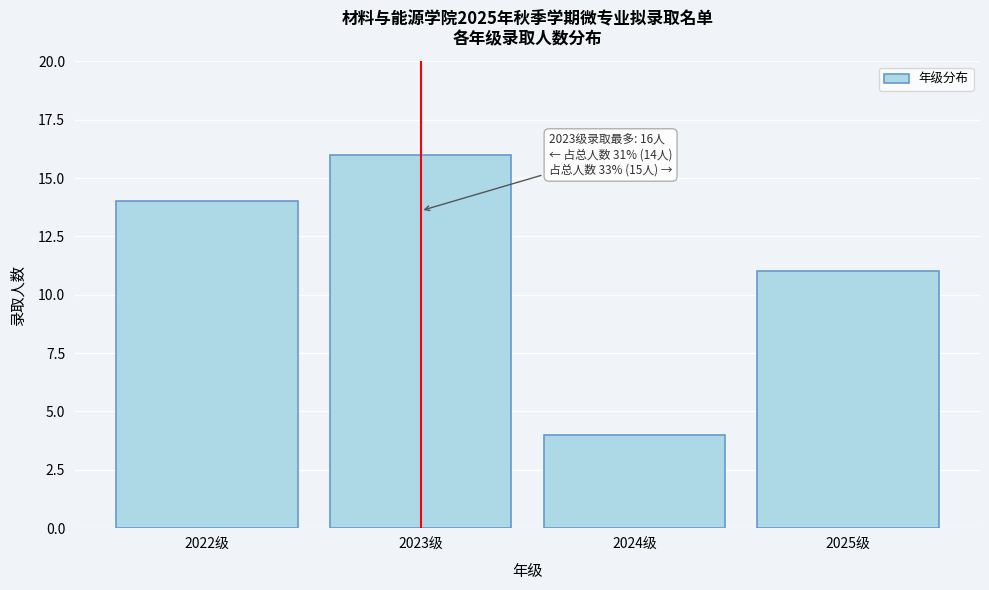

Reading right to left, list all the values displayed in this chart.

2025级=11	2024级=4	2023级=16	2022级=14